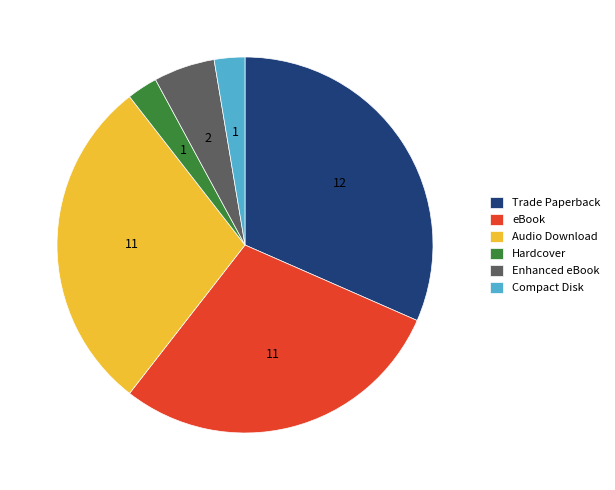

Does Compact Disk account for over 50% of the chart?

No